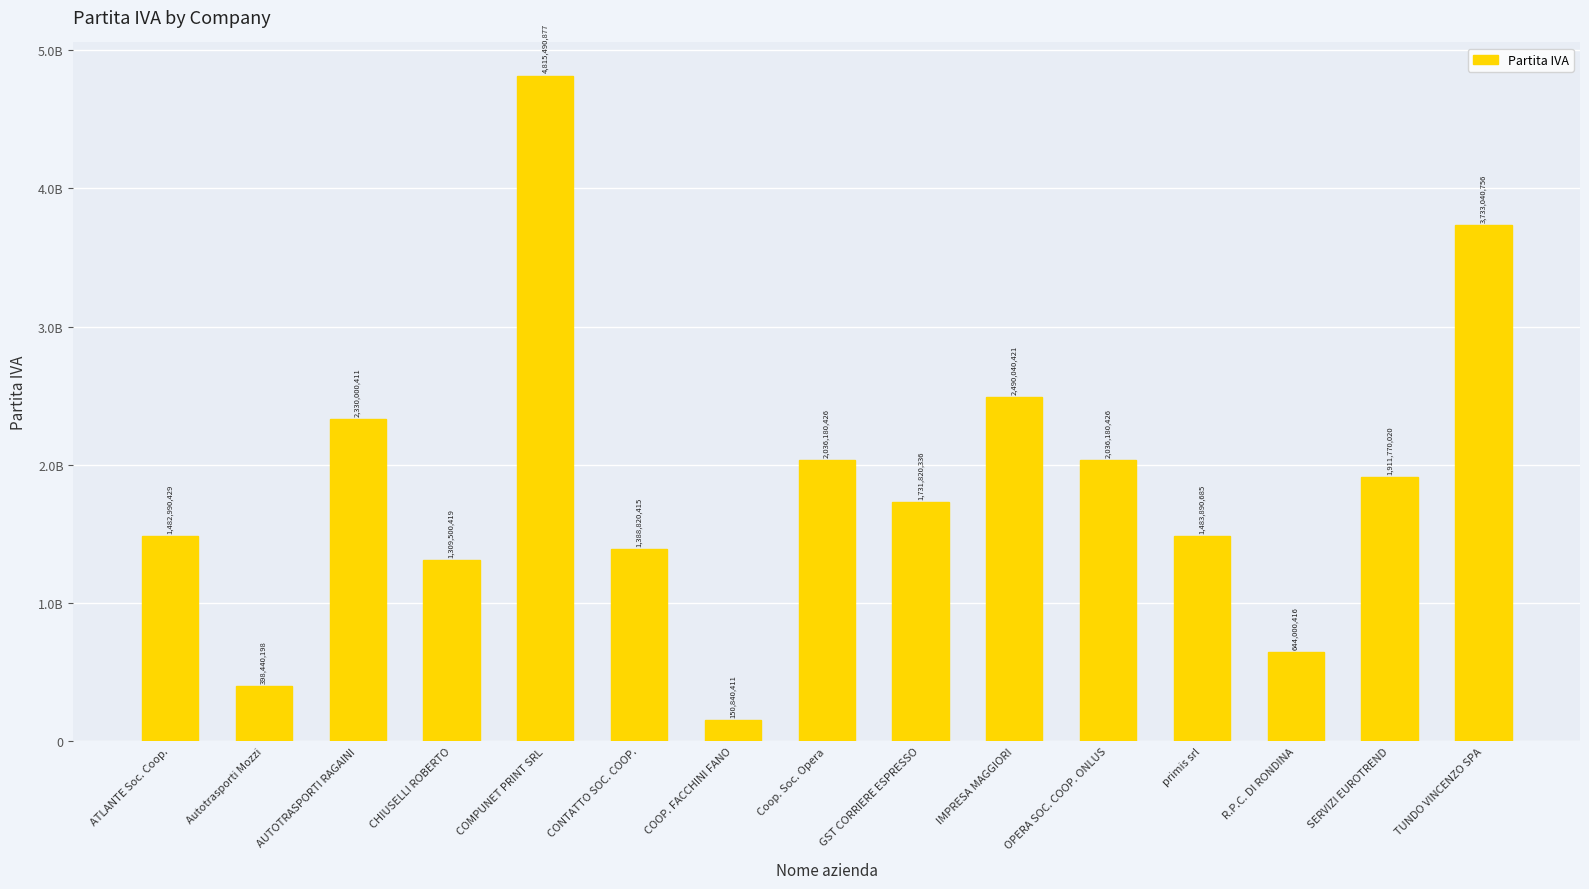

Are the bars horizontal?

No